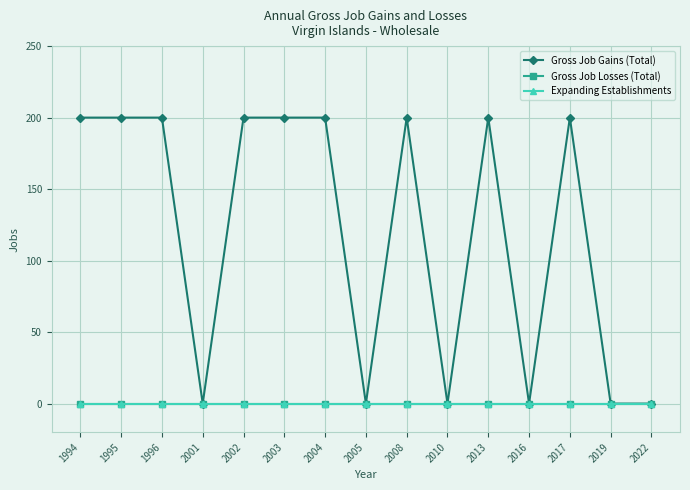

Reading left to right, transcribe all the data shown in this chart.

Gross Job Gains (Total): 1994=200	1995=200	1996=200	2001=0	2002=200	2003=200	2004=200	2005=0	2008=200	2010=0	2013=200	2016=0	2017=200	2019=0	2022=0
Gross Job Losses (Total): 1994=0	1995=0	1996=0	2001=0	2002=0	2003=0	2004=0	2005=0	2008=0	2010=0	2013=0	2016=0	2017=0	2019=0	2022=0
Expanding Establishments: 1994=0	1995=0	1996=0	2001=0	2002=0	2003=0	2004=0	2005=0	2008=0	2010=0	2013=0	2016=0	2017=0	2019=0	2022=0